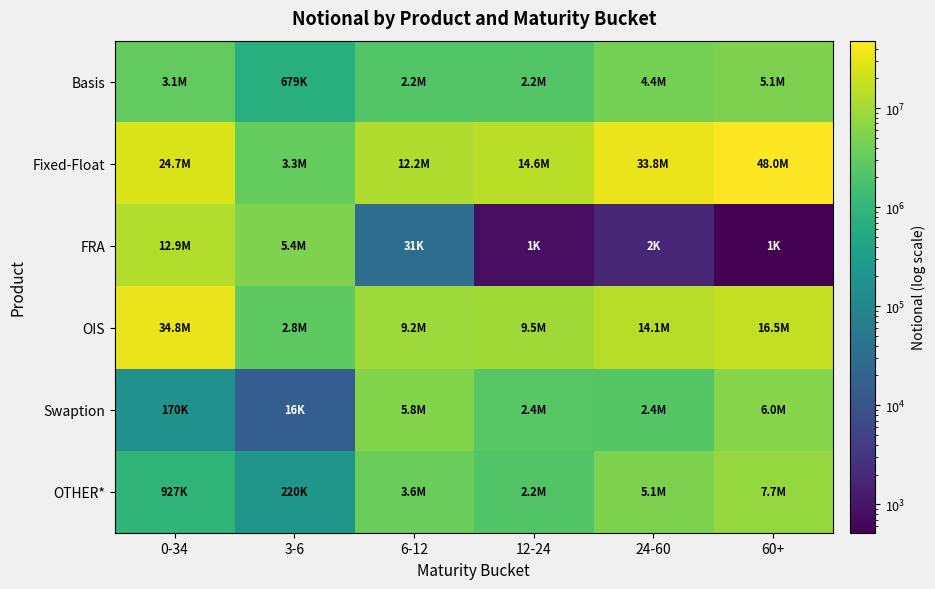

Reading right to left, what are all the values shown in this chart?

Basis: 60+=5084056	24-60=4396069	12-24=2227805	6-12=2221128	3-6=678904	0-34=3104244
Fixed-Float: 60+=48005725	24-60=33809538	12-24=14596760	6-12=12196831	3-6=3261130	0-34=24703921
FRA: 60+=516	24-60=1761	12-24=845	6-12=31050	3-6=5371661	0-34=12938728
OIS: 60+=16513841	24-60=14087850	12-24=9471140	6-12=9167082	3-6=2809865	0-34=34756860
Swaption: 60+=5963913	24-60=2355083	12-24=2435724	6-12=5781251	3-6=15702	0-34=170005
OTHER*: 60+=7696404	24-60=5131162	12-24=2185149	6-12=3564153	3-6=220205	0-34=926776